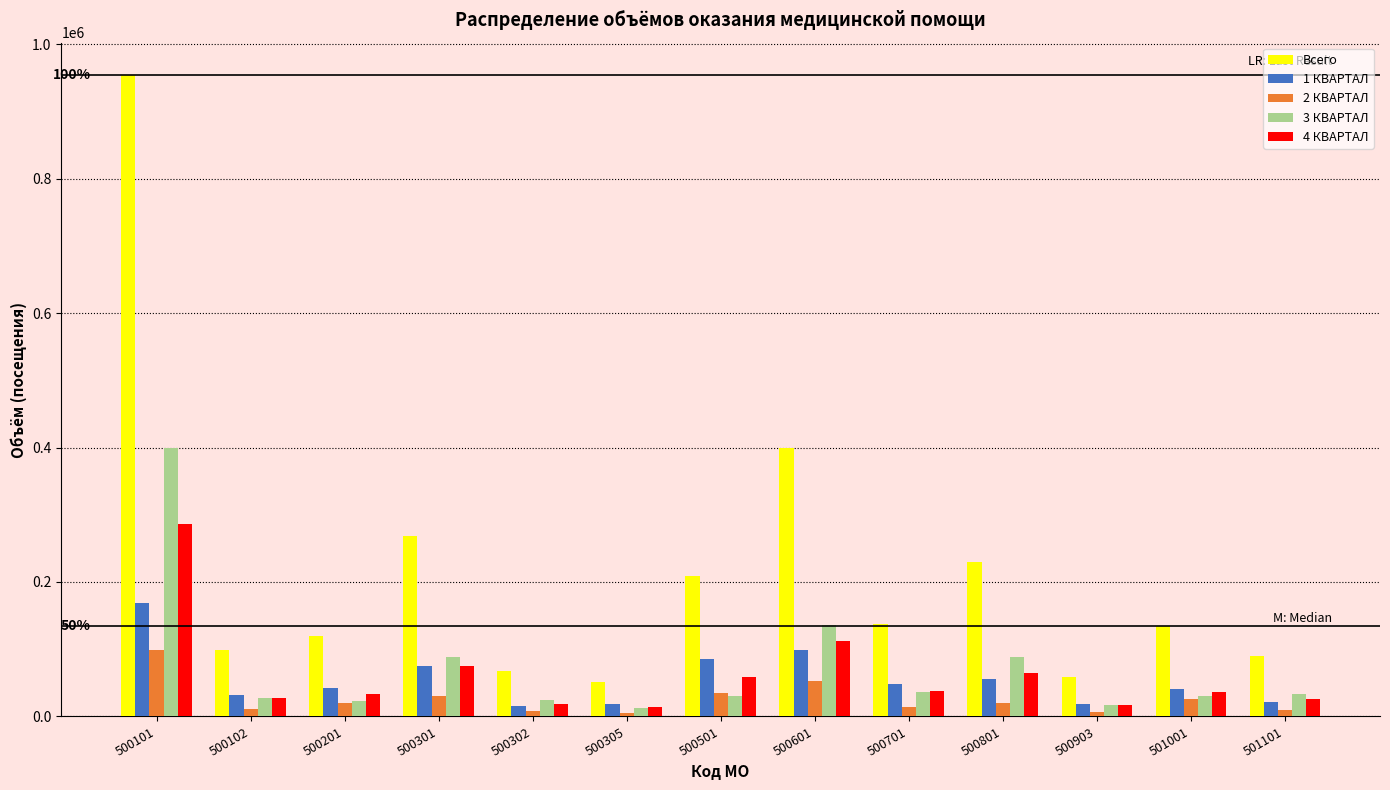

What is the value of the 2 КВАРТАЛ bar at the 3rd from the left?

20145